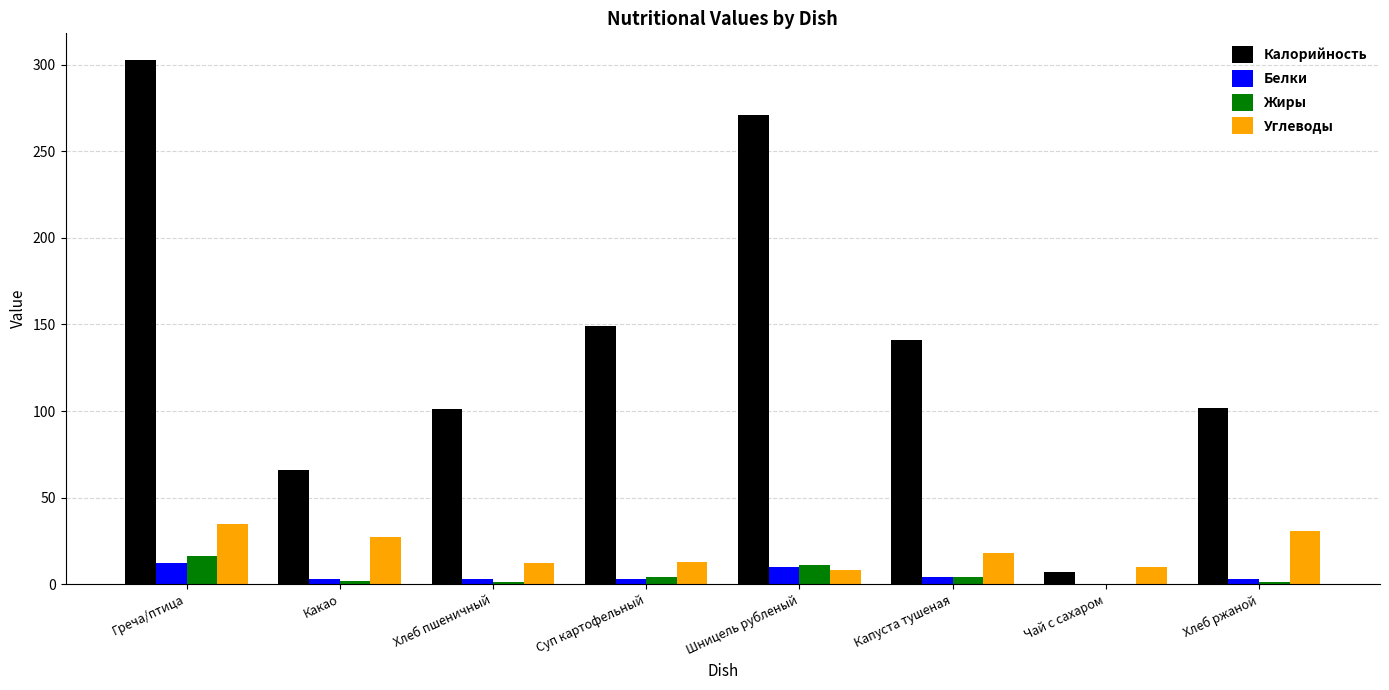

How many data points does each series have?

8